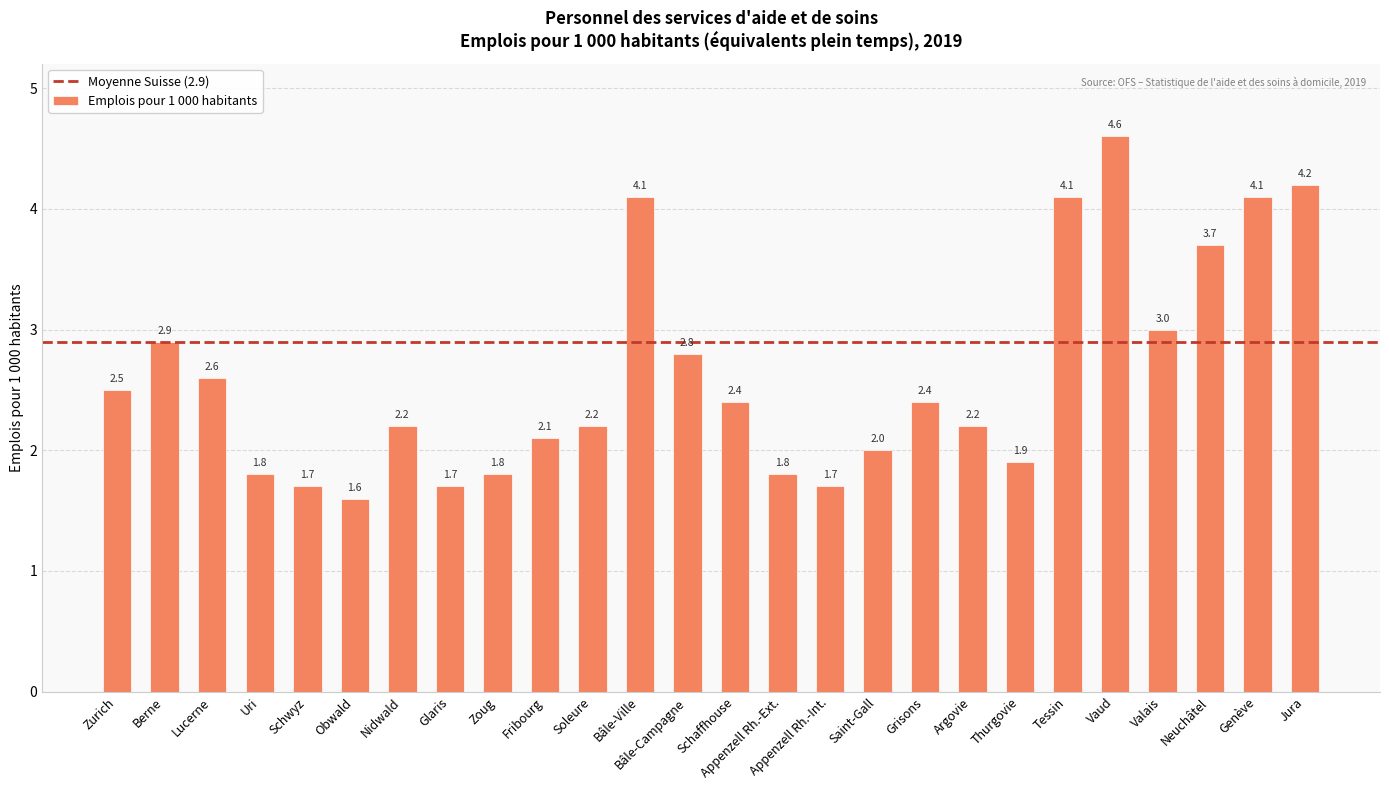

What is the maximum value shown in the chart?

4.6